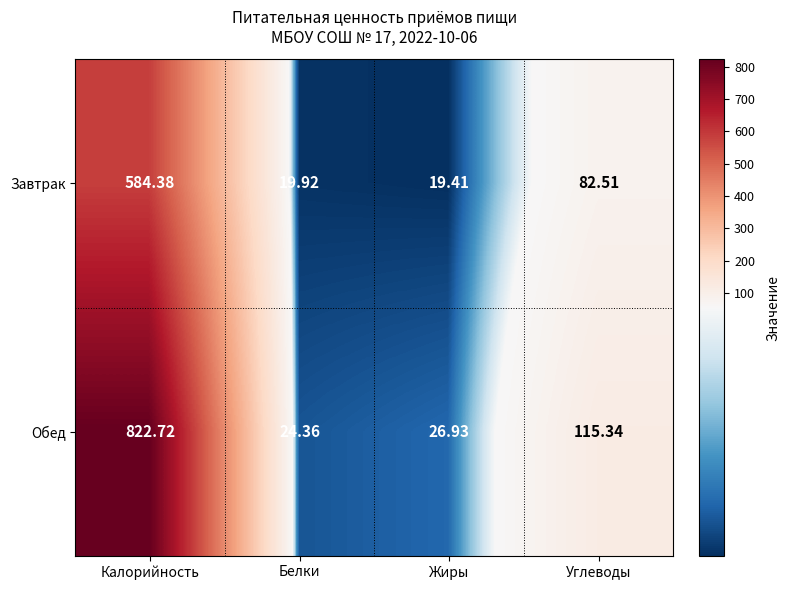

List the series in order of their peak value, highest first.

Обед, Завтрак